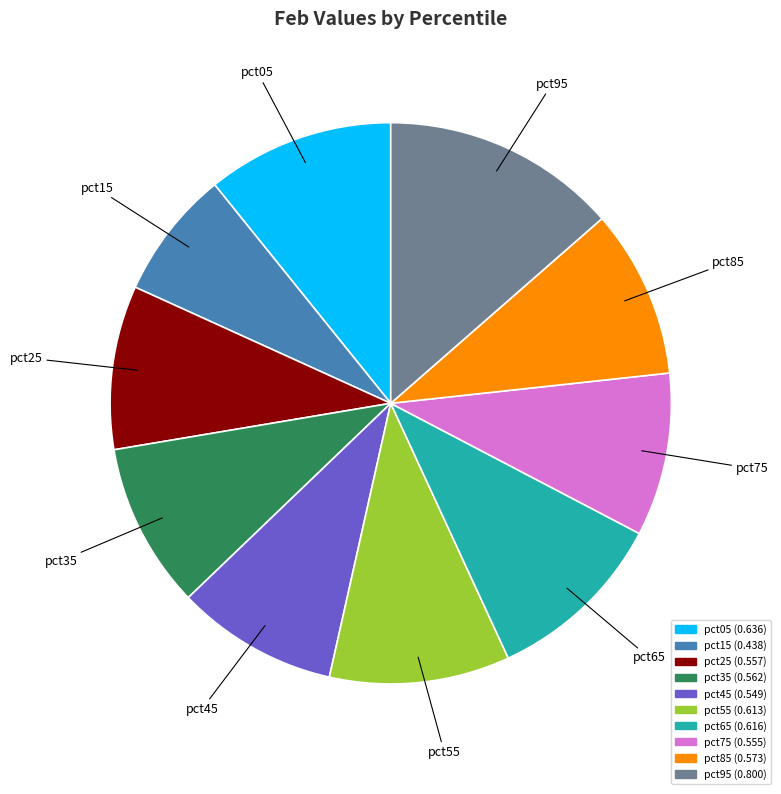

Does any single category account for the majority?

No